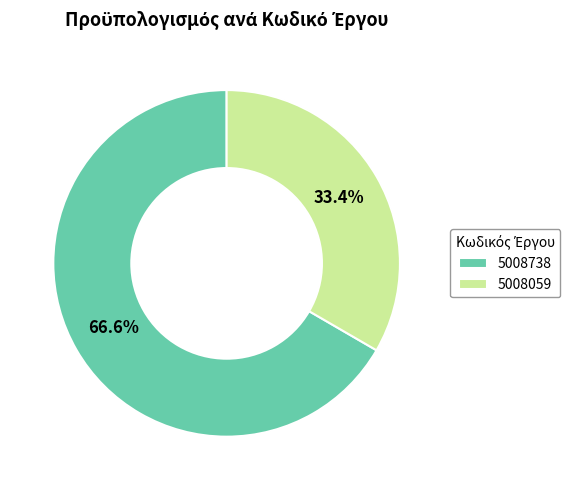

To the nearest percent, what portion does 5008059 represent?

33%